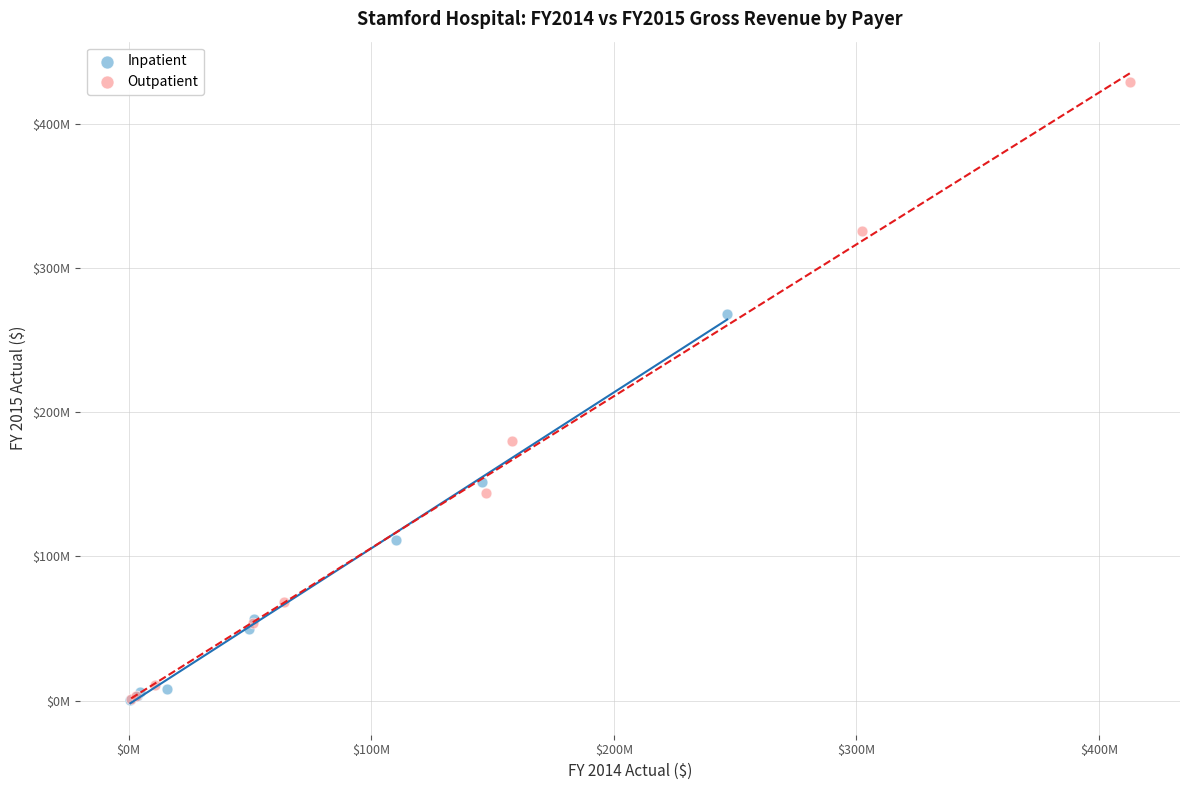

What are all the series names shown in the legend?

Inpatient, Outpatient